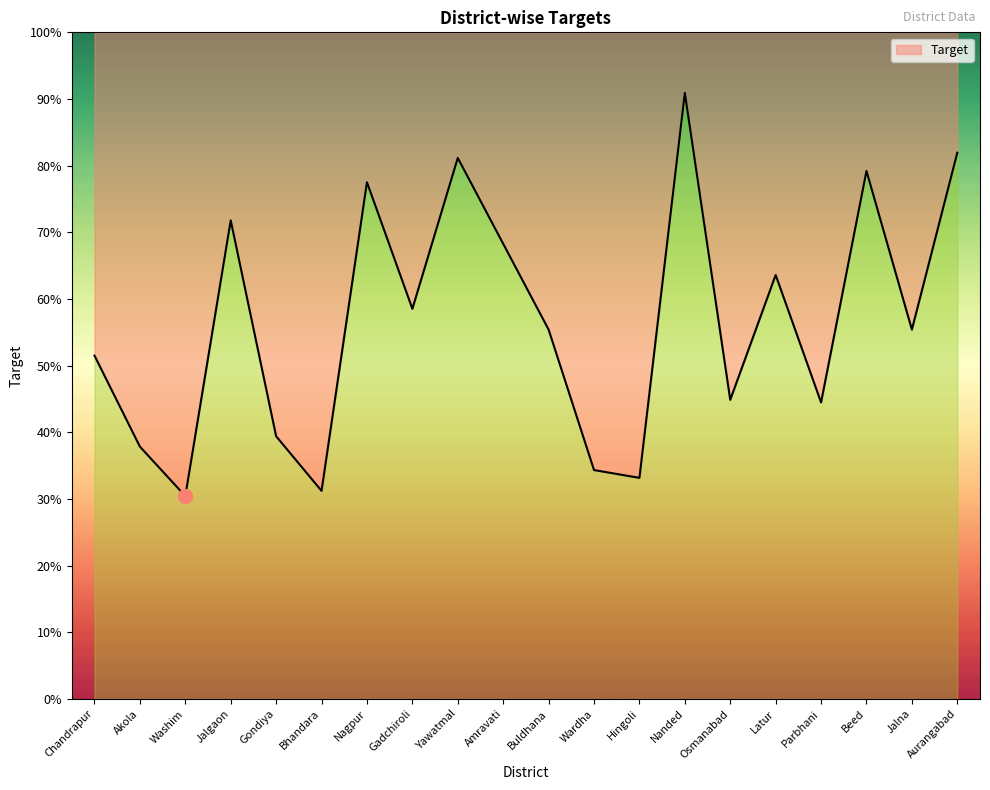

What is the ratio of the value at Aurangabad to the value at Buldhana?

1.5